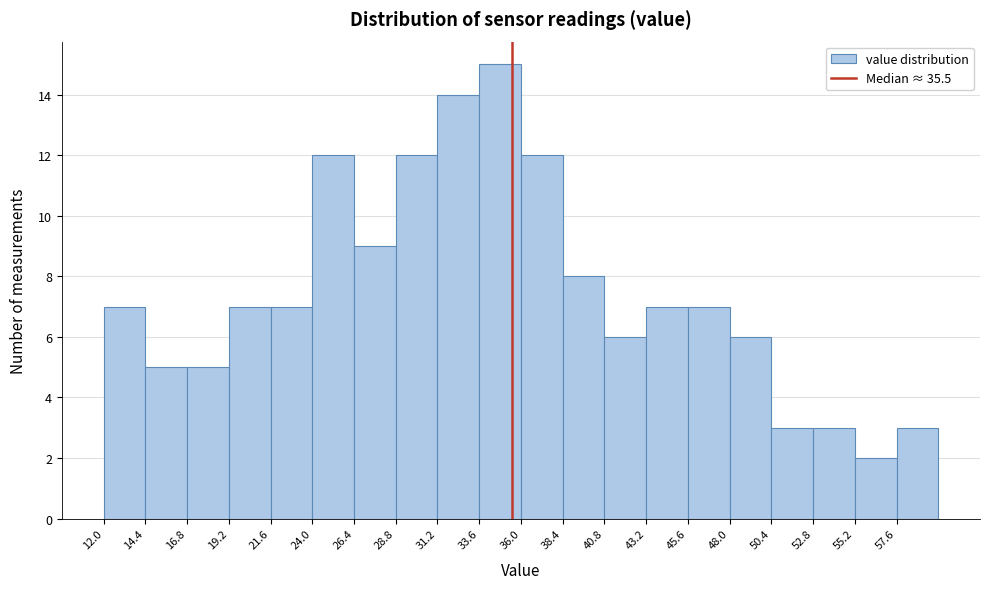

Reading left to right, list every bar in this chart as the range it spans on the x-axis followed by its height. Neither the bar edges nor the heights are printed on the chart, so give them approximately, as read against the axes.

12.0 to 14.4: 7
14.4 to 16.8: 5
16.8 to 19.2: 5
19.2 to 21.6: 7
21.6 to 24.0: 7
24.0 to 26.4: 12
26.4 to 28.8: 9
28.8 to 31.2: 12
31.2 to 33.6: 14
33.6 to 36.0: 15
36.0 to 38.4: 12
38.4 to 40.8: 8
40.8 to 43.2: 6
43.2 to 45.6: 7
45.6 to 48.0: 7
48.0 to 50.4: 6
50.4 to 52.8: 3
52.8 to 55.2: 3
55.2 to 57.6: 2
57.6 to 60.0: 3